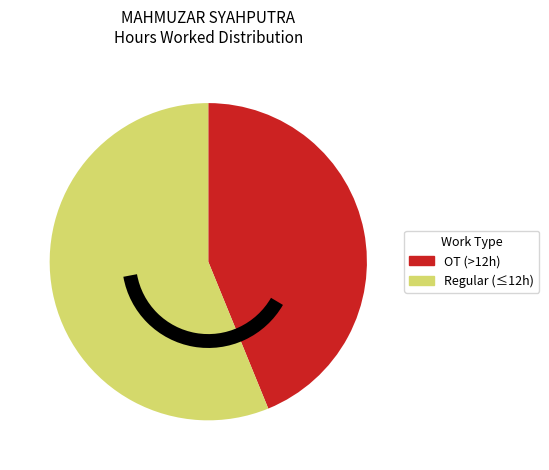

Does any single category account for the majority?

Yes